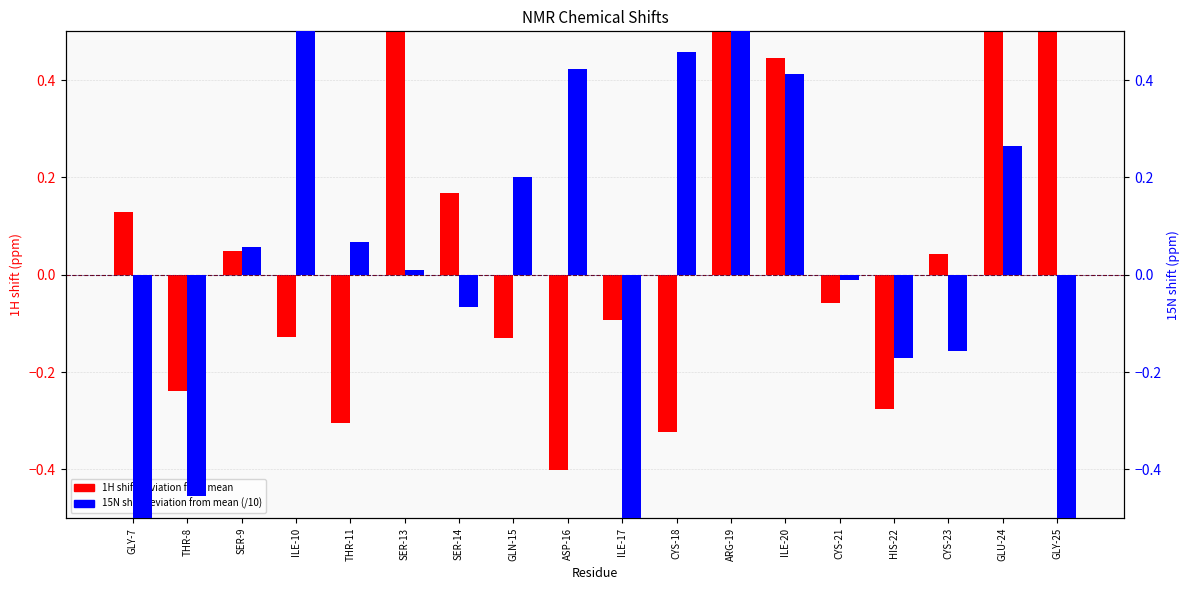

Rank the series at SER-14 from lowest to highest value.

15N shift deviation (/10), 1H shift deviation